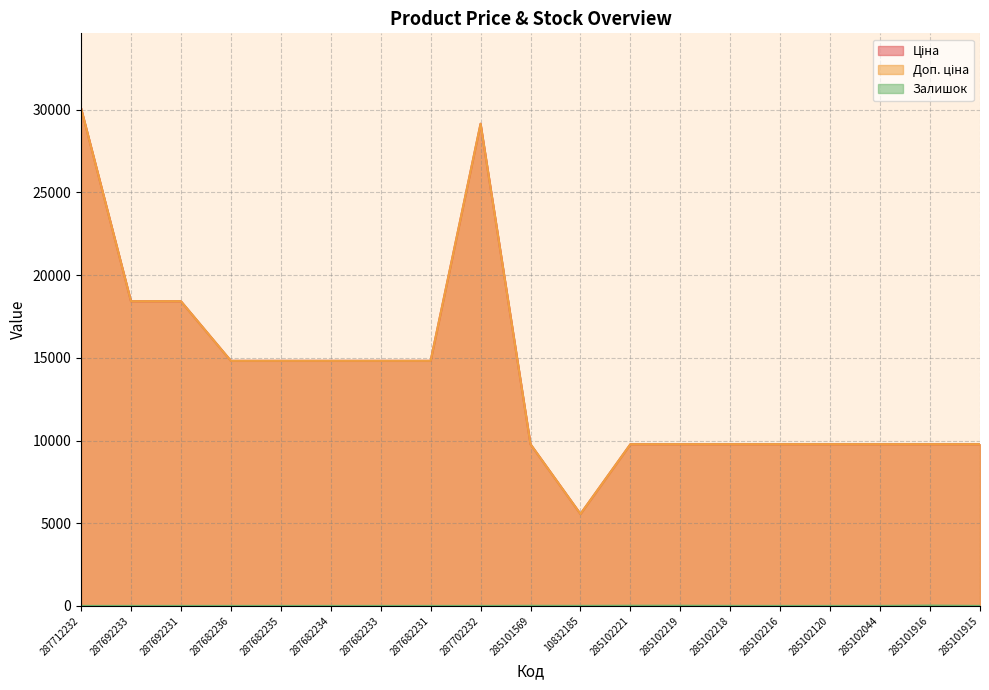

Which has a higher value, 287692233 or 287702232?

287702232